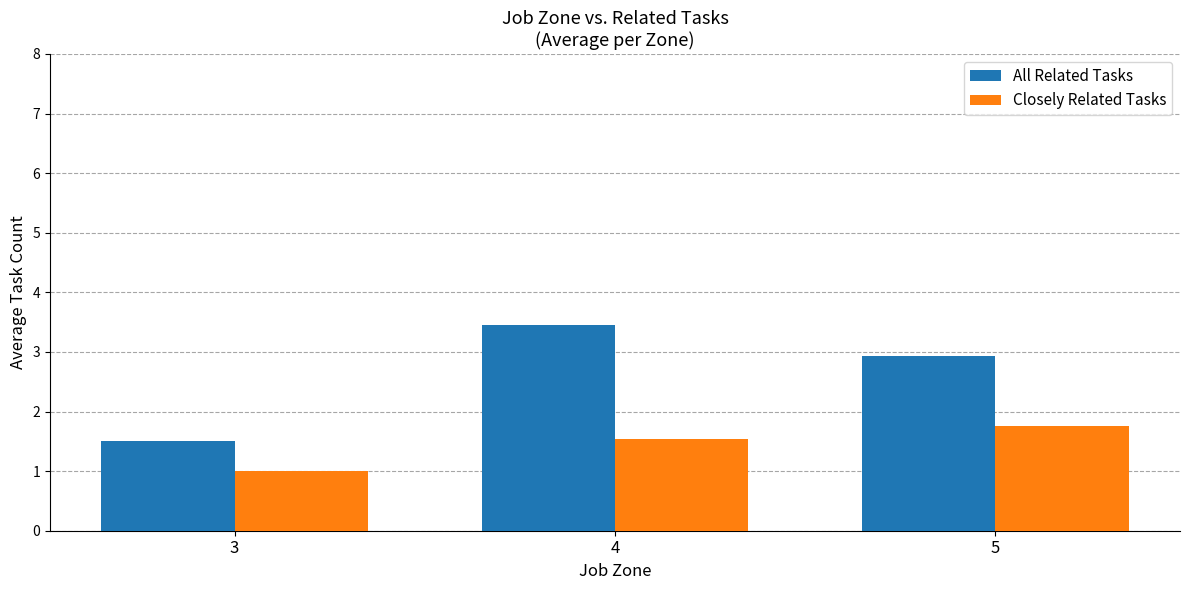

How many categories are shown in the chart?

3